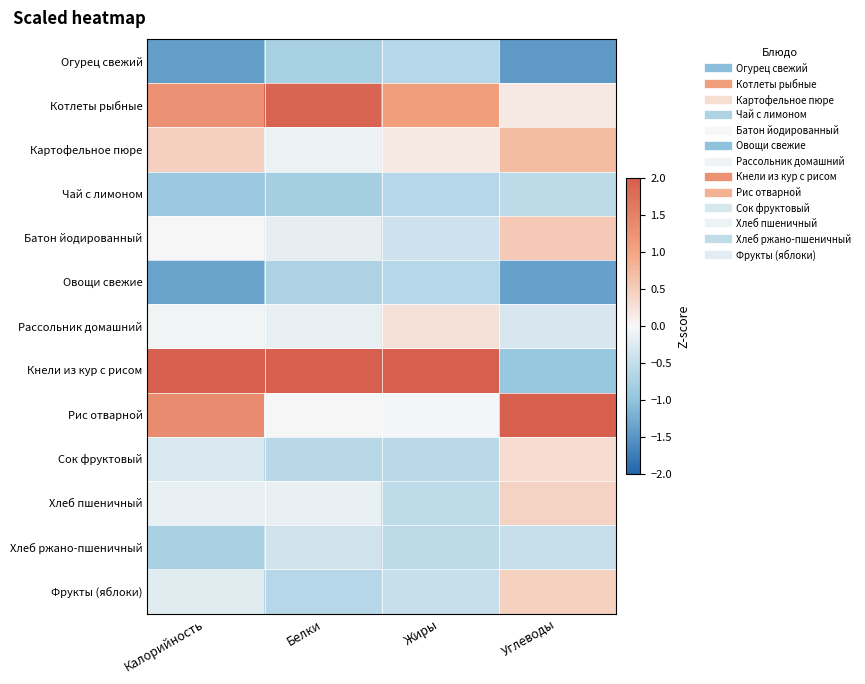

Reading left to right, transcribe all the data shown in this chart.

Огурец свежий: Калорийность=-1.4	Белки=-0.8	Жиры=-0.6	Углеводы=-1.5
Котлеты рыбные: Калорийность=1.3	Белки=1.9	Жиры=1.1	Углеводы=0.2
Картофельное пюре: Калорийность=0.5	Белки=-0.1	Жиры=0.2	Углеводы=0.7
Чай с лимоном: Калорийность=-0.9	Белки=-0.8	Жиры=-0.6	Углеводы=-0.6
Батон йодированный: Калорийность=0.0	Белки=-0.2	Жиры=-0.4	Углеводы=0.6
Овощи свежие: Калорийность=-1.3	Белки=-0.7	Жиры=-0.6	Углеводы=-1.4
Рассольник домашний: Калорийность=-0.0	Белки=-0.1	Жиры=0.3	Углеводы=-0.3
Кнели из кур с рисом: Калорийность=2.0	Белки=2.0	Жиры=2.0	Углеводы=-0.9
Рис отварной: Калорийность=1.4	Белки=0.0	Жиры=-0.0	Углеводы=2.0
Сок фруктовый: Калорийность=-0.3	Белки=-0.6	Жиры=-0.6	Углеводы=0.3
Хлеб пшеничный: Калорийность=-0.1	Белки=-0.1	Жиры=-0.6	Углеводы=0.4
Хлеб ржано-пшеничный: Калорийность=-0.8	Белки=-0.4	Жиры=-0.6	Углеводы=-0.5
Фрукты (яблоки): Калорийность=-0.2	Белки=-0.6	Жиры=-0.5	Углеводы=0.5